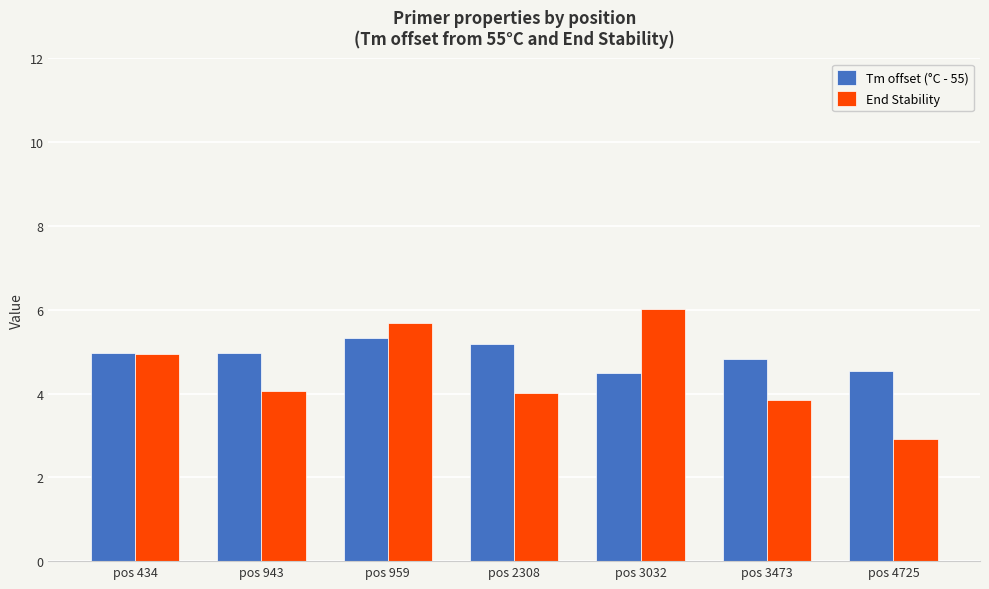

What is the difference between the second highest and minimum values in the Tm offset (°C - 55) series?

0.7